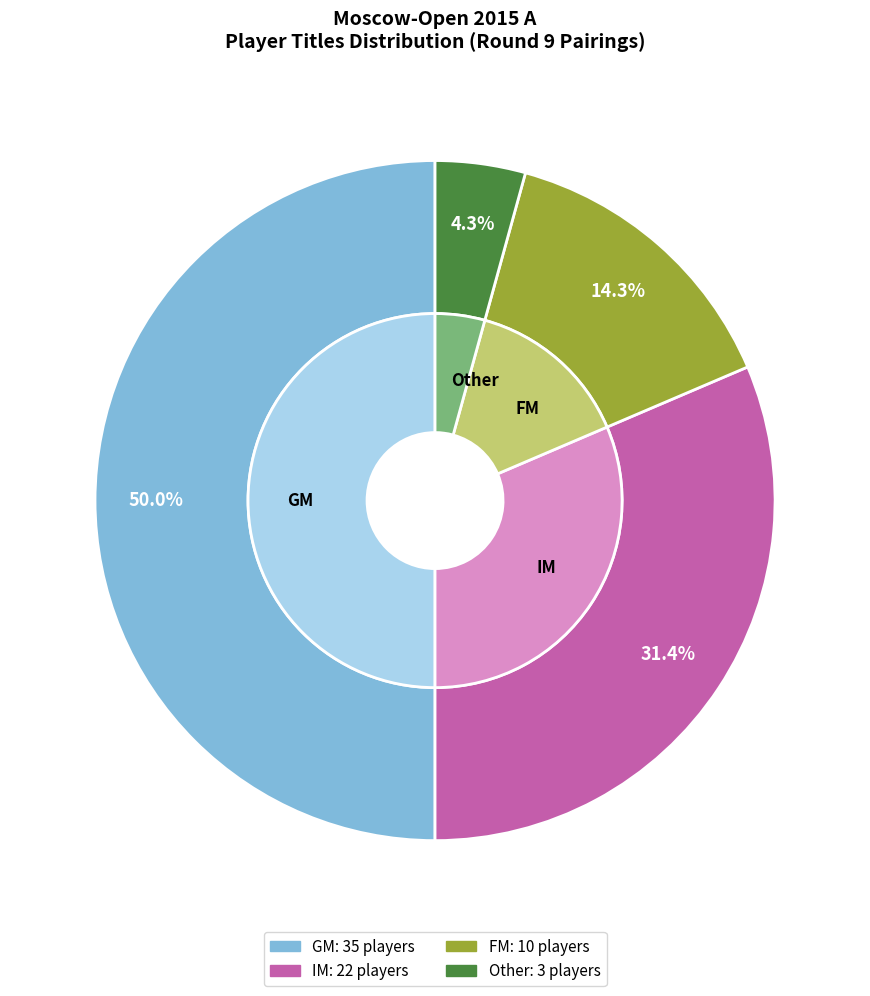

Is there any slice that represents more than half of the pie?

No